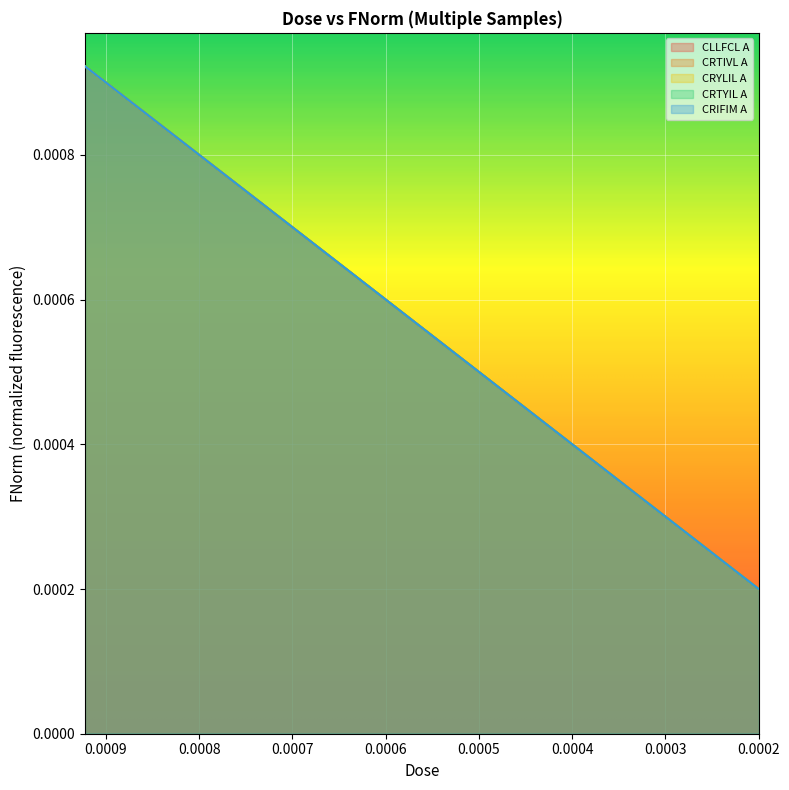

True or false: CLLFCL A and CRTYIL A cross at least once.

False